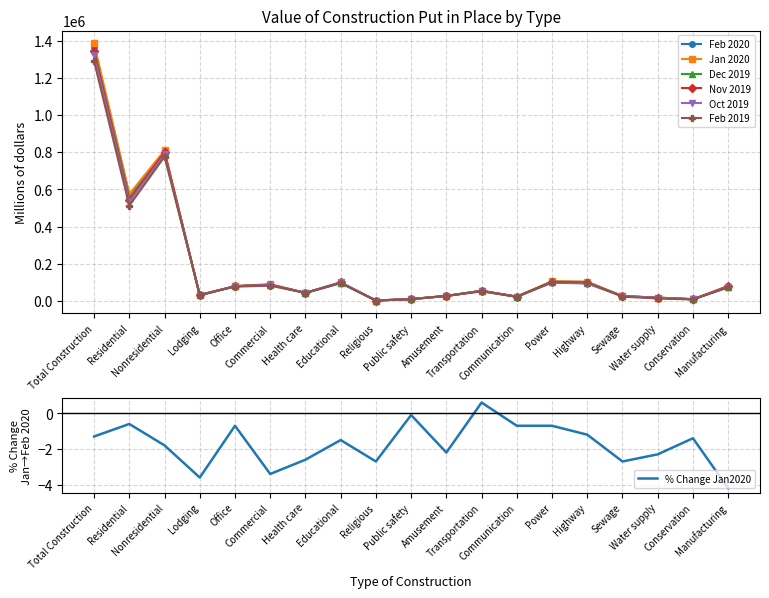

Reading left to right, what are all the values shown in this chart?

Feb 2020: 1366697	571583	795114	30128	79697	88007	42985	96459	2968	11350	26765	55957	23538	106044	102783	26494	18489	10276	73176
Jan 2020: 1384486	574954	809532	31265	80282	91078	44153	97953	3049	11363	27369	55644	23697	106746	103987	27231	18916	10417	76382
Dec 2019: 1347333	553837	793497	31992	80021	88235	44345	98062	2973	10815	27634	54713	23738	103549	97150	26214	17969	10059	76029
Nov 2019: 1342490	542838	799653	32390	80318	87935	44322	99886	3136	10809	27908	55087	23489	102781	95578	26525	18253	9795	81441
Oct 2019: 1320788	532521	788266	33457	79999	86330	43918	101613	2920	10873	27325	54984	23118	98820	94429	26721	17799	9774	76186
Feb 2019: 1288951	512980	775971	33490	77661	82627	44302	97908	3026	9524	28467	51835	23222	100873	101611	23659	14080	8495	75193